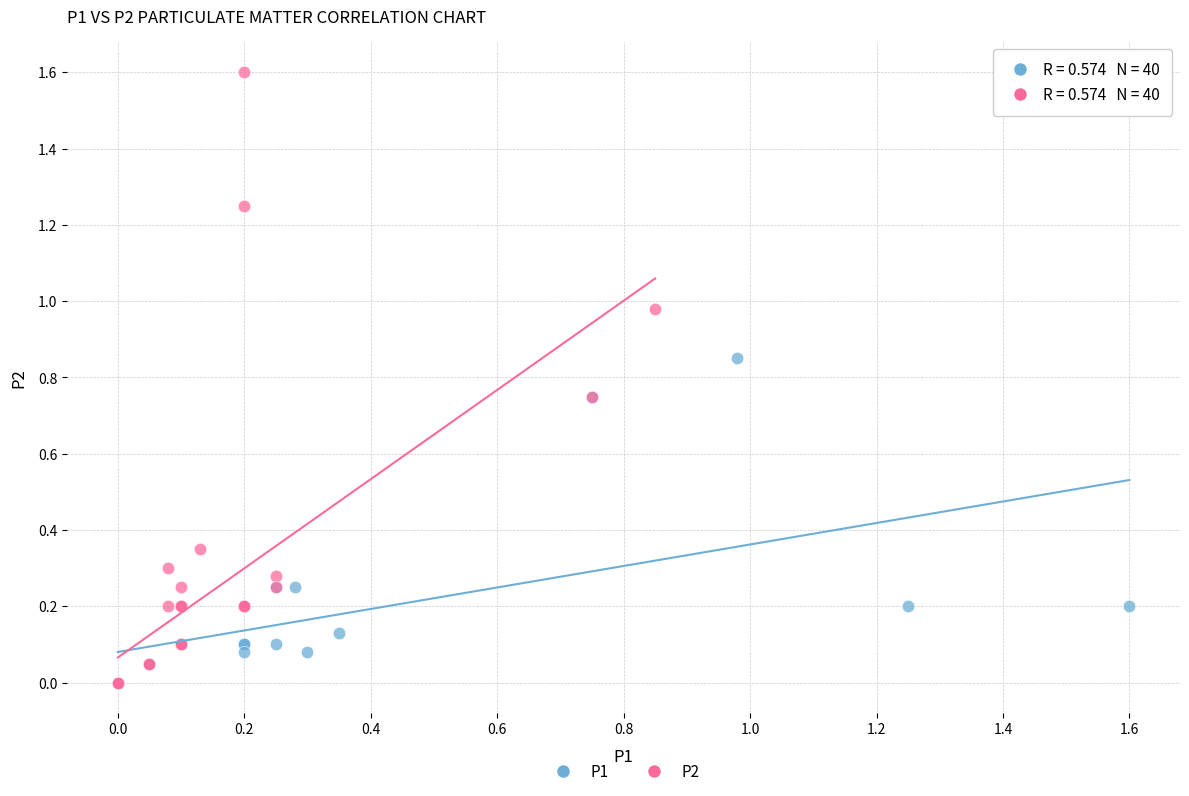

What are all the series names shown in the legend?

P1, P2